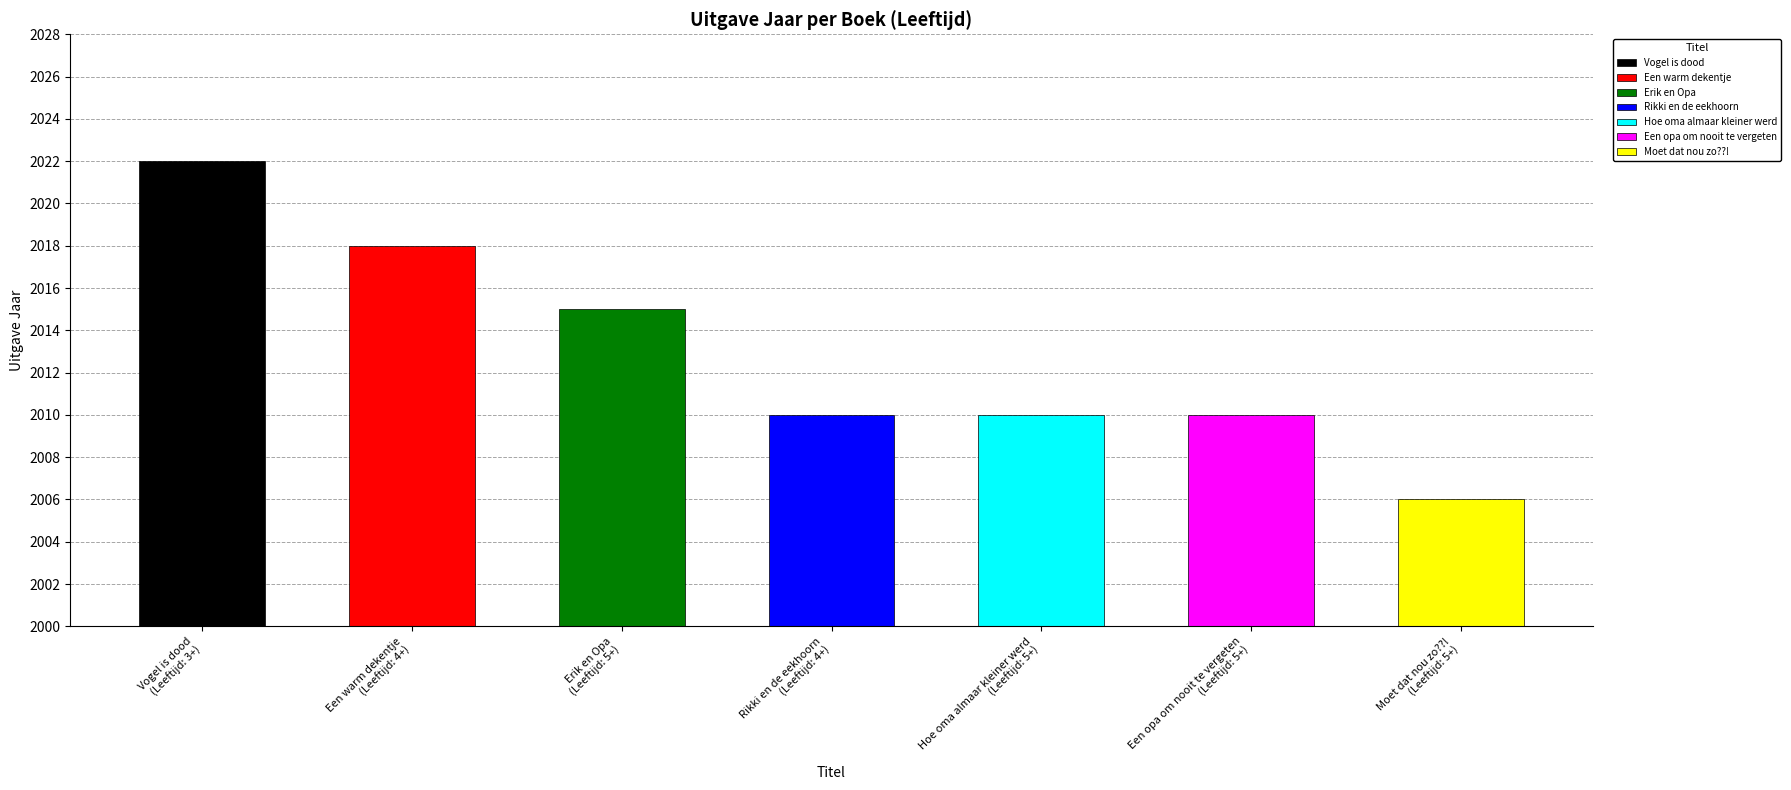

List the labels in order of value, largest first.

3+, 4+, 5+, 4+, 5+, 5+, 5+